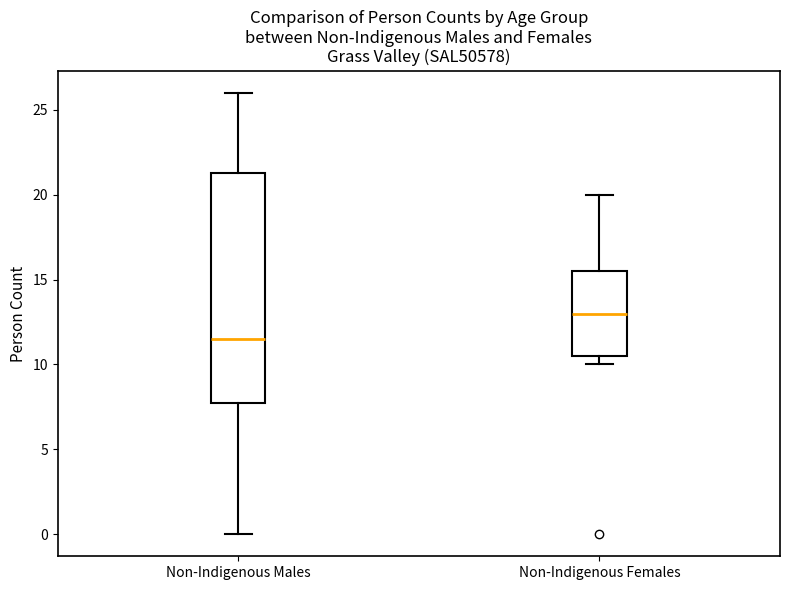

Reading left to right, transcribe this box plot: for each box, give where its median line is, the range the box spans, and where its two whiskers end, as read against the y-axis. The values are not printed on the chart, so give them approximately, as read against the axis.

Non-Indigenous Males: median 11.5, box 8.0 to 21.5, whiskers 0.0 to 26.0
Non-Indigenous Females: median 13.0, box 10.5 to 15.5, whiskers 10.0 to 20.0